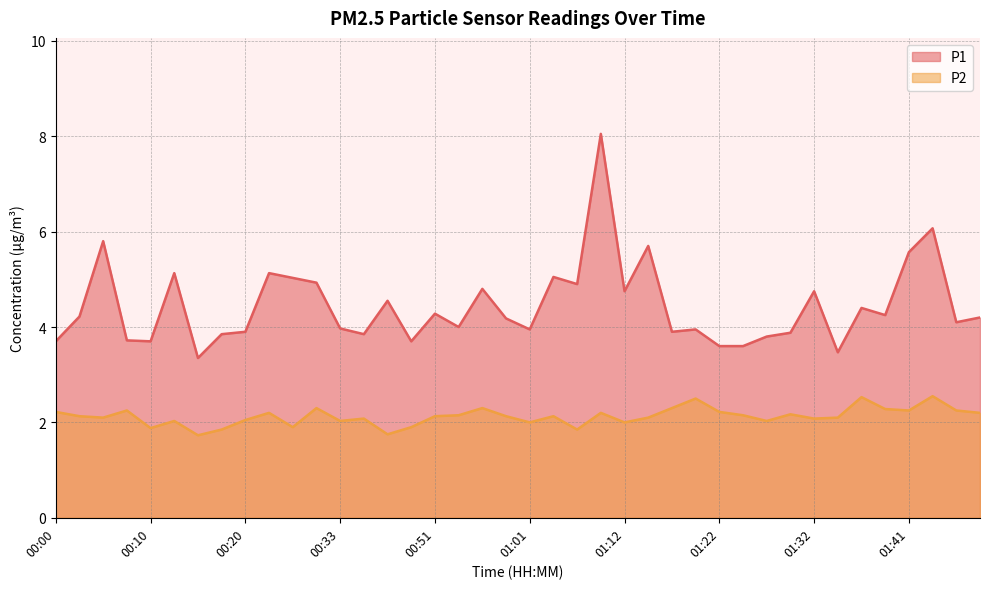

At which category is the sum across all series the highest?

01:09